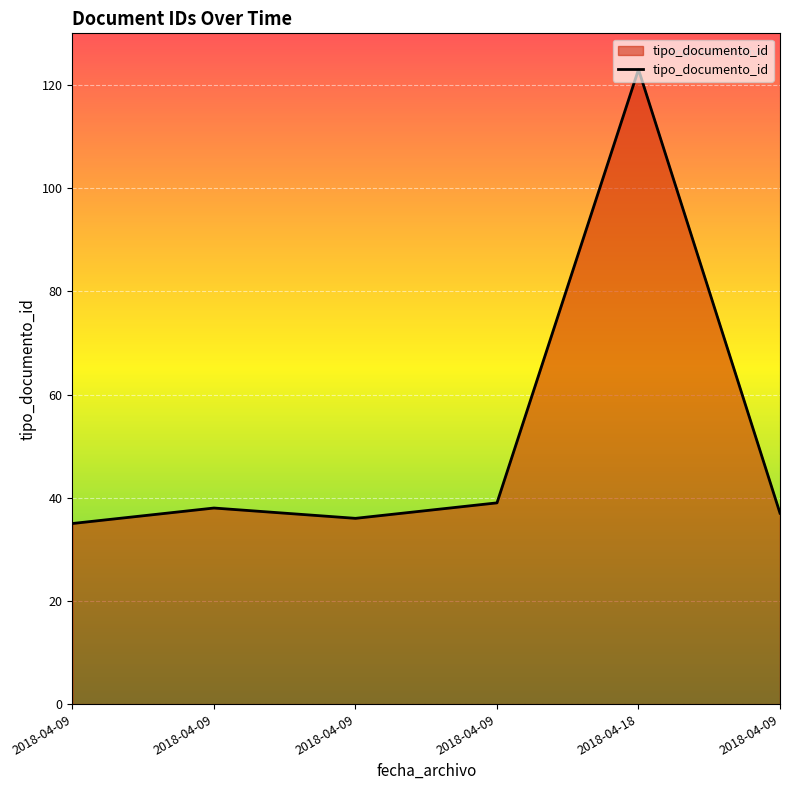

What is the difference between the values at 2018-04-18 and 2018-04-09?

87